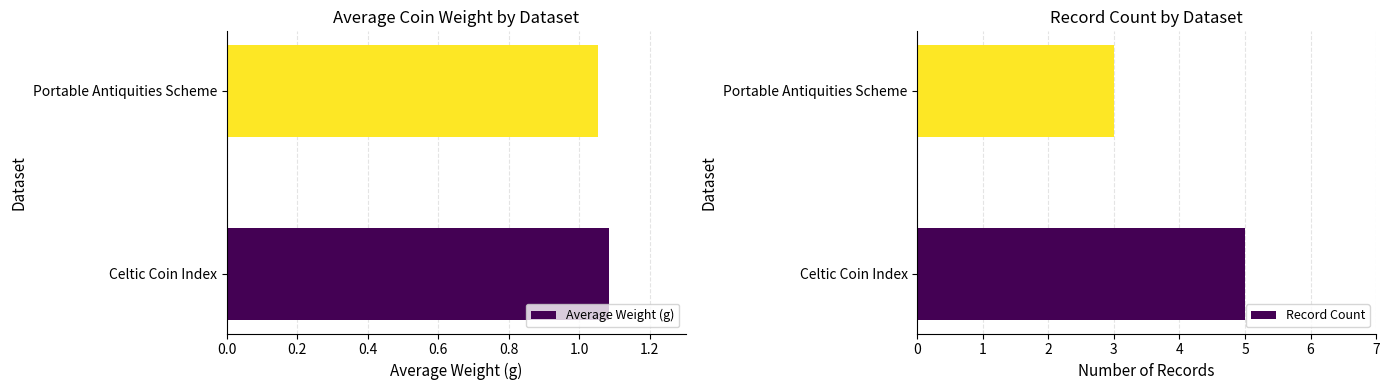

At which label does Average Weight (g) reach its minimum?

Portable Antiquities Scheme